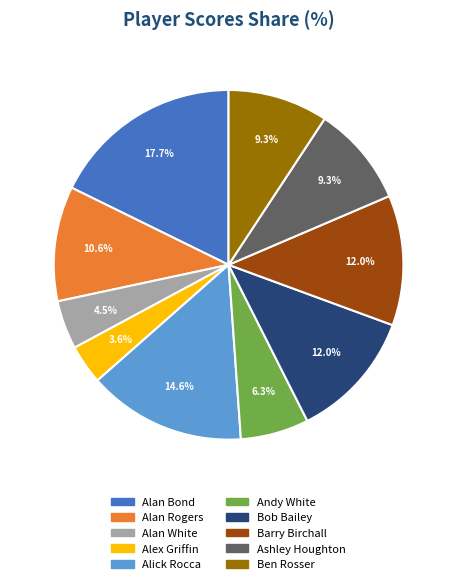

Approximately how many times larger is the value at Alick Rocca compared to Alan Bond?

0.8